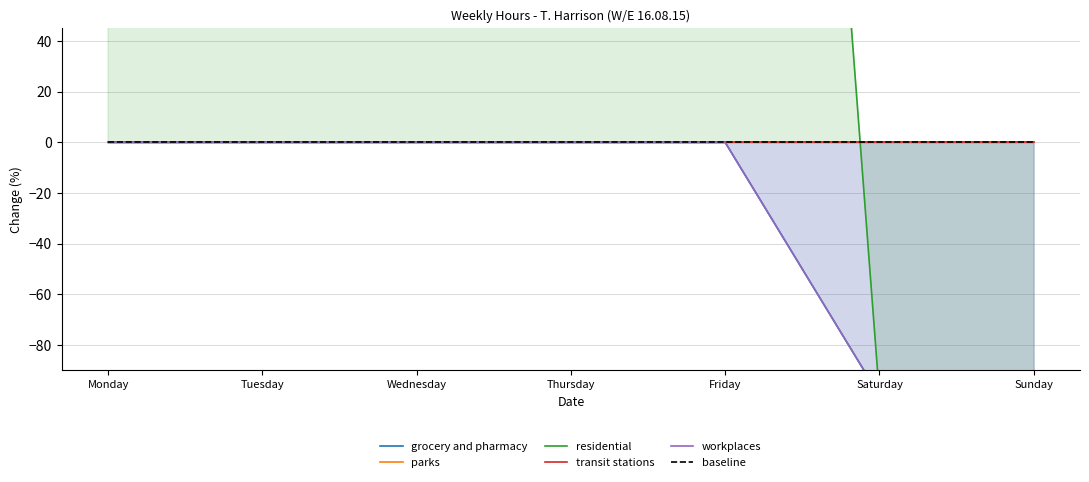

True or false: workplaces and transit stations intersect in this chart.

False